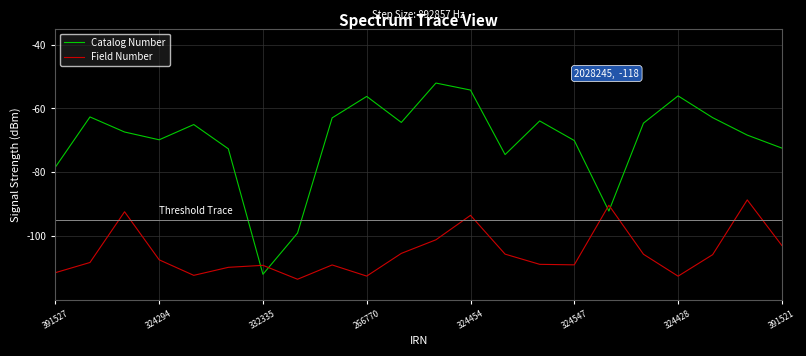

What is the maximum value for Catalog Number?

-52.1